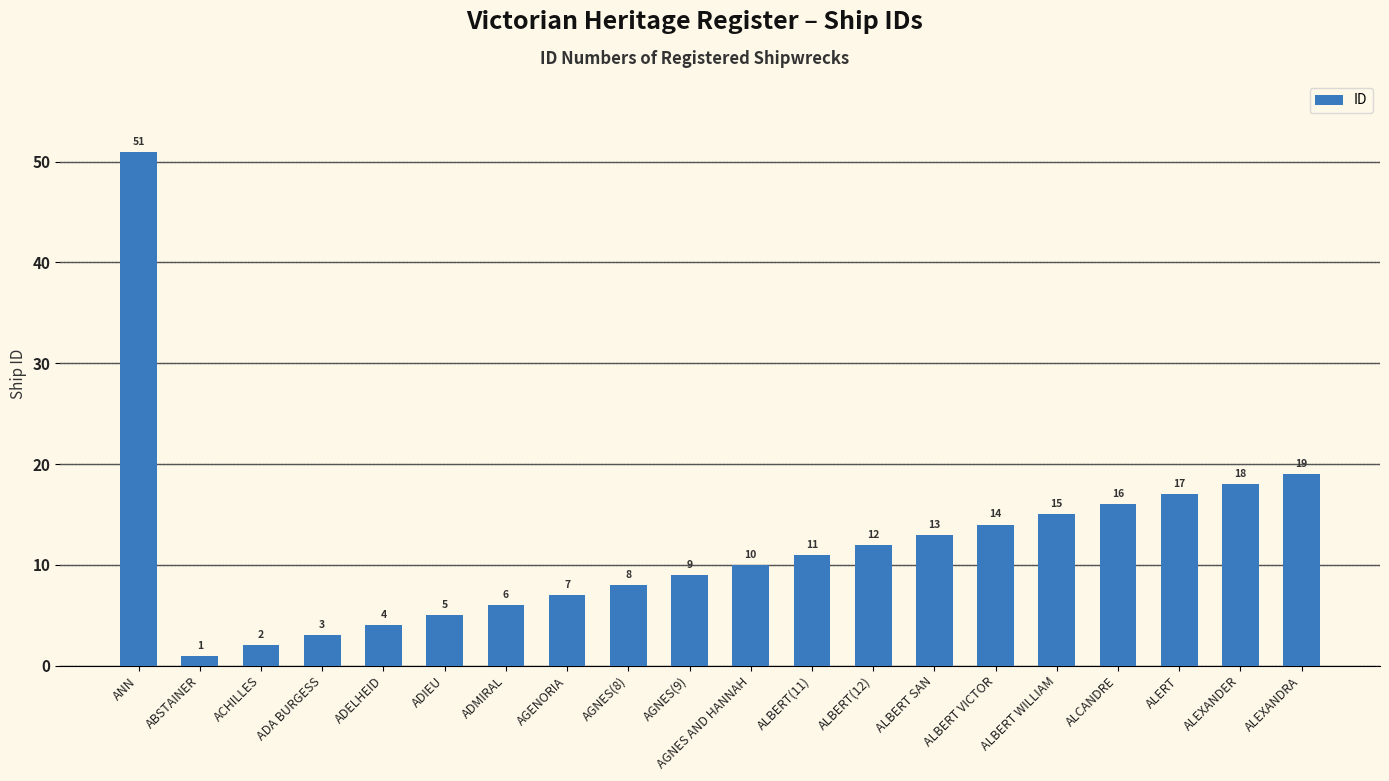

Reading left to right, transcribe all the data shown in this chart.

ANN=51	ABSTAINER=1	ACHILLES=2	ADA BURGESS=3	ADELHEID=4	ADIEU=5	ADMIRAL=6	AGENORIA=7	AGNES(8)=8	AGNES(9)=9	AGNES AND HANNAH=10	ALBERT(11)=11	ALBERT(12)=12	ALBERT SAN=13	ALBERT VICTOR=14	ALBERT WILLIAM=15	ALCANDRE=16	ALERT=17	ALEXANDER=18	ALEXANDRA=19